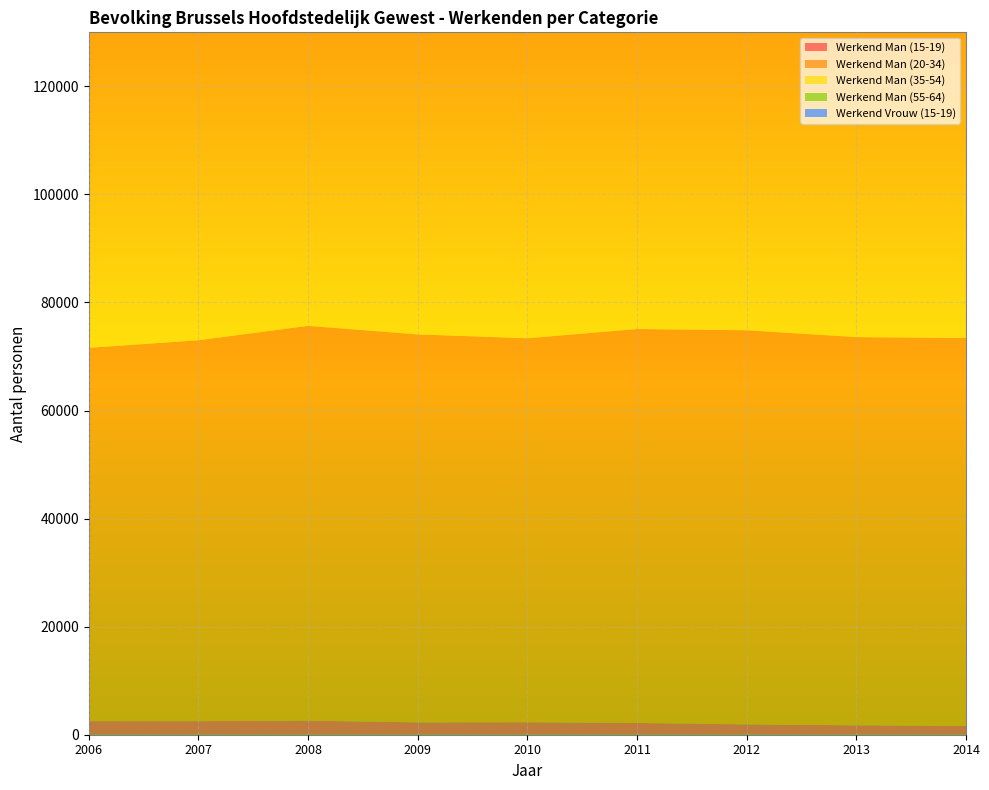

Reading left to right, extract all data points from this chart.

Werkend Man (15-19): 2006=2516.4	2007=2509.2	2008=2605.1	2009=2282.0	2010=2303.6	2011=2175.8	2012=1908.1	2013=1736.7	2014=1615.0
Werkend Man (20-34): 2006=69094.5	2007=70500.9	2008=73070.3	2009=71806.7	2010=71078.8	2011=72910.1	2012=72947.8	2013=71858.7	2014=71812.3
Werkend Man (35-54): 2006=92345.0	2007=94696.4	2008=97397.2	2009=98075.5	2010=99177.8	2011=101602.8	2012=103587.7	2013=105166.2	2014=106836.8
Werkend Man (55-64): 2006=21218.7	2007=21839.8	2008=22393.8	2009=22974.2	2010=23524.7	2011=23913.1	2012=24363.0	2013=24818.9	2014=25503.2
Werkend Vrouw (15-19): 2006=1981.5	2007=1986.8	2008=1993.7	2009=1775.8	2010=1695.0	2011=1650.4	2012=1468.2	2013=1255.1	2014=1175.4